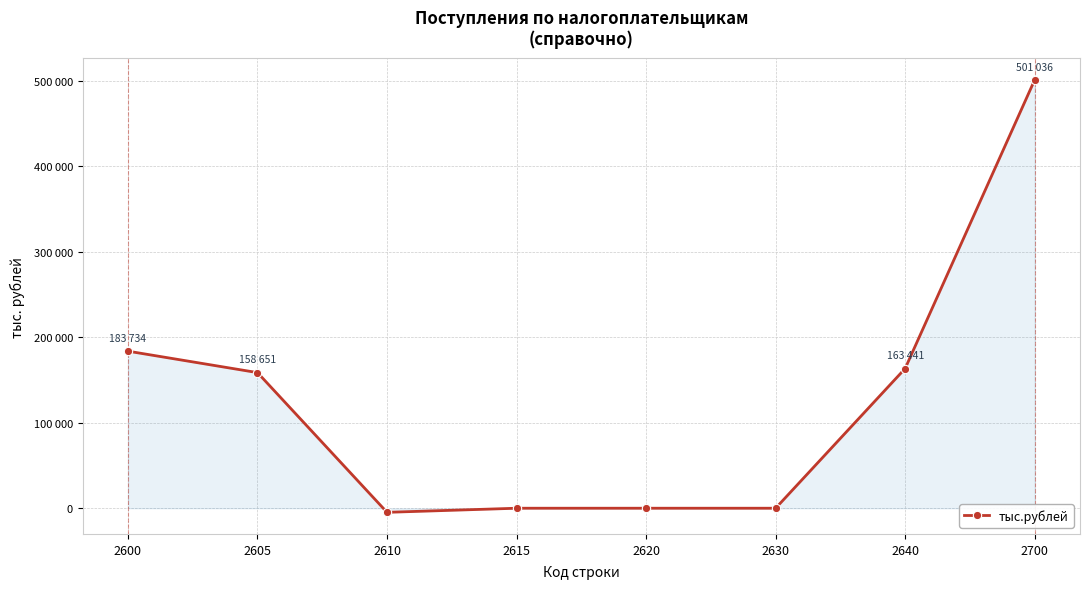

Is this an area chart (filled region under the line)?

Yes